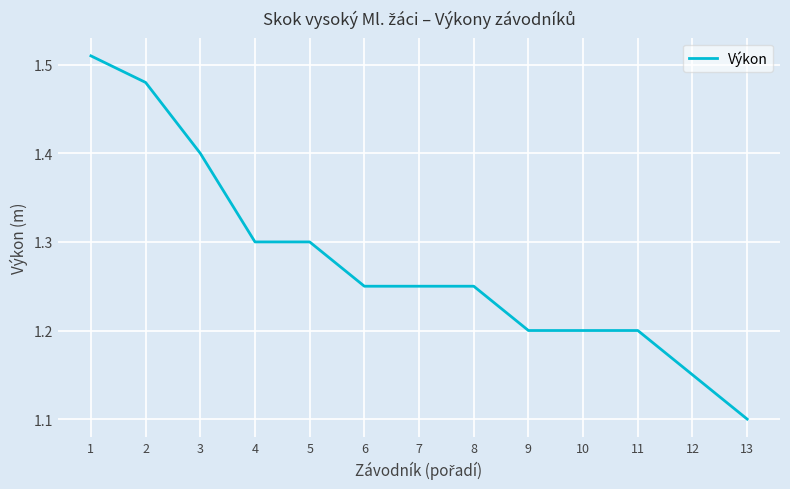

What is the difference between the maximum and minimum values?

0.4